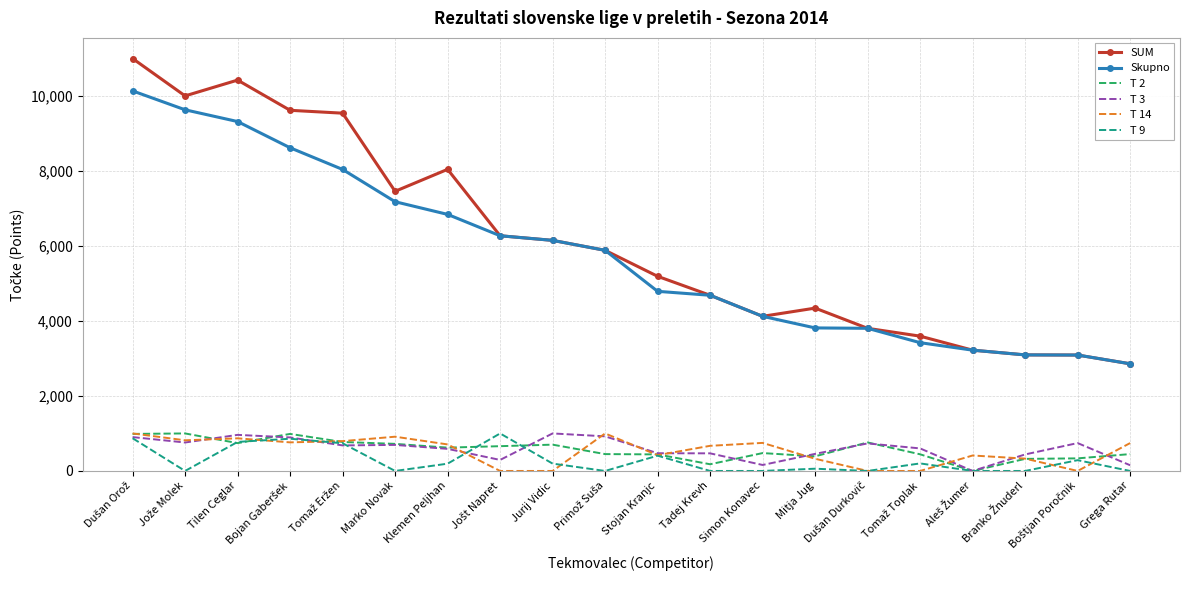

In T 3, how many points are higher than both neighbors (excluding endpoints)?

5